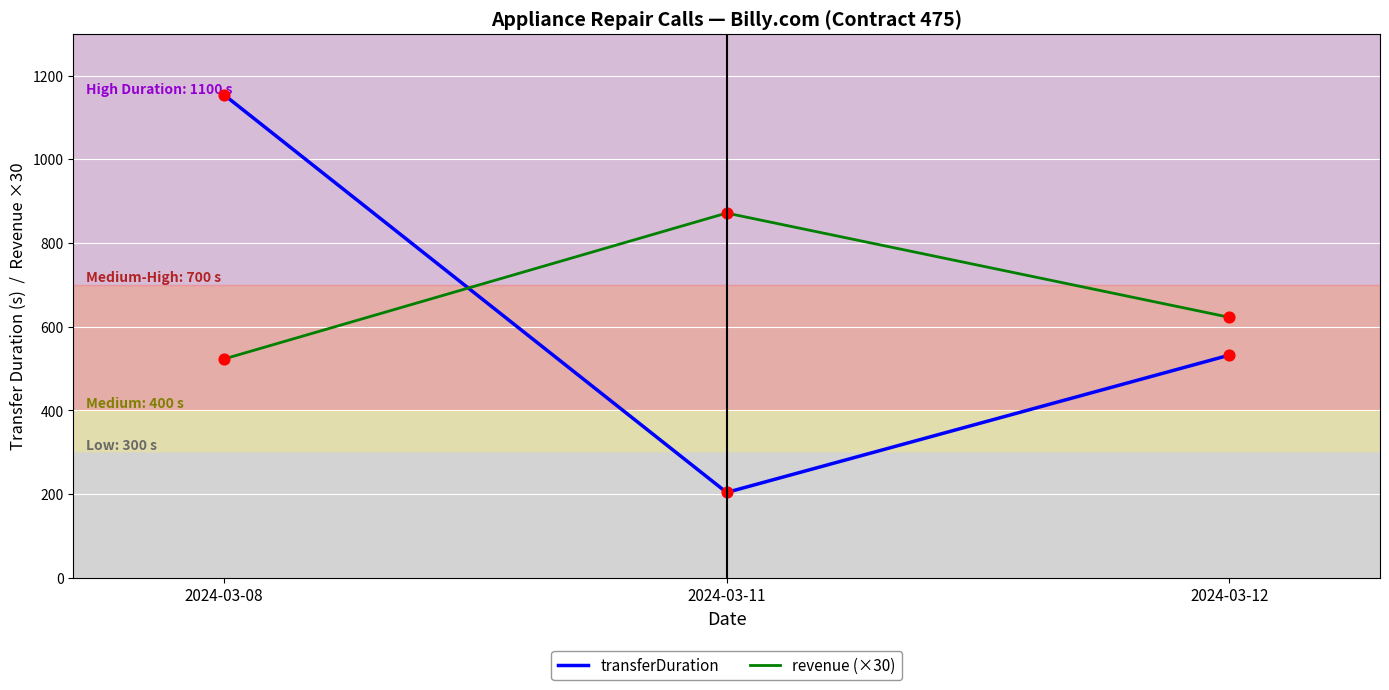

What is the difference between the highest and lowest values at 2024-03-12?

90.5